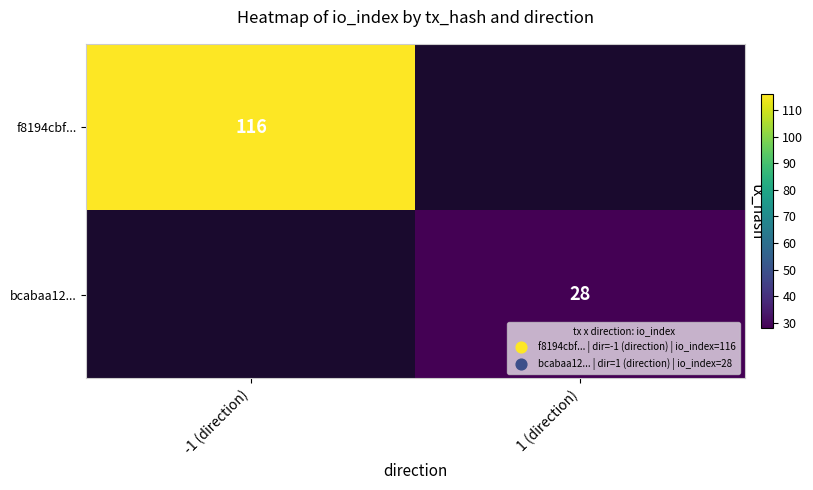

How many data points does each series have?

2